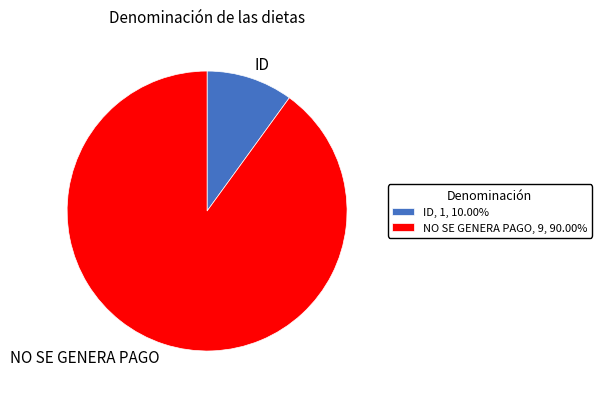

Count the number of slices in the pie.

2